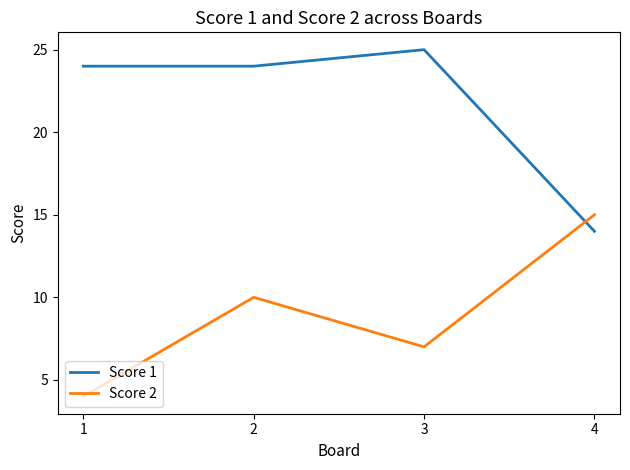

Read the Score 2 value at 3.

7